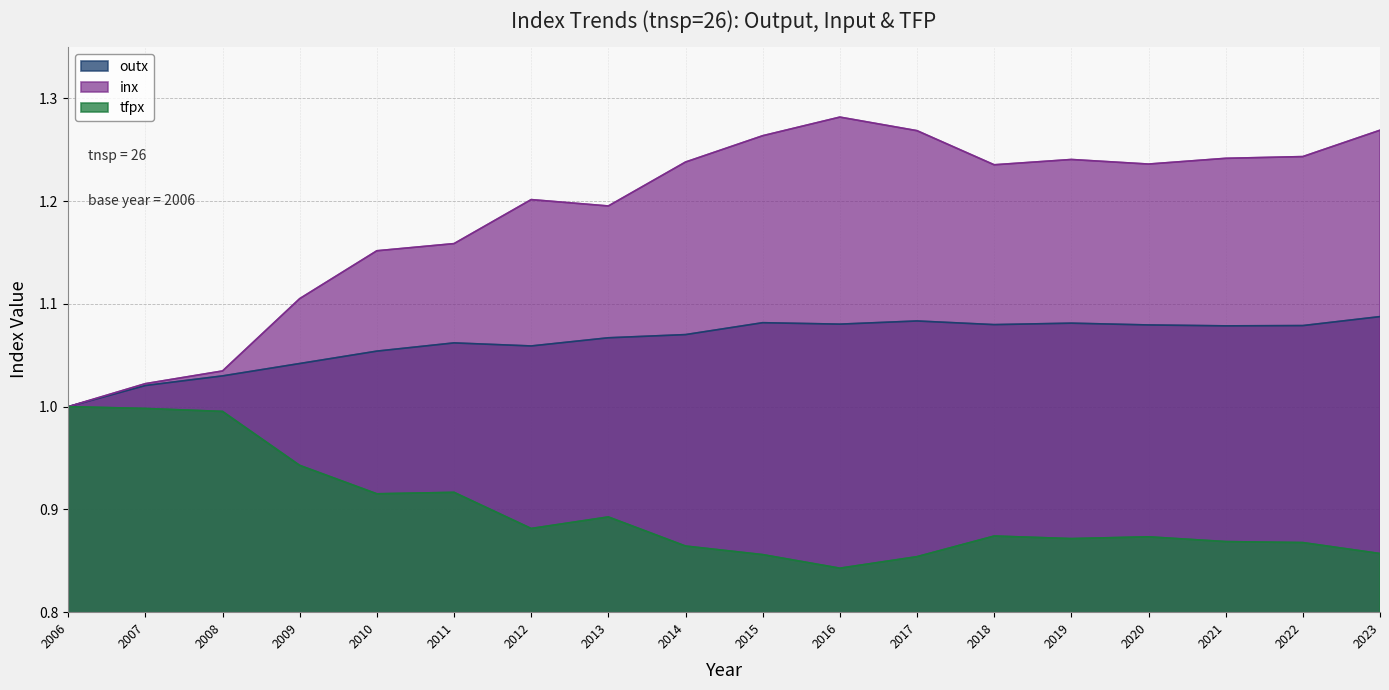

Count the number of categories in the chart.

18